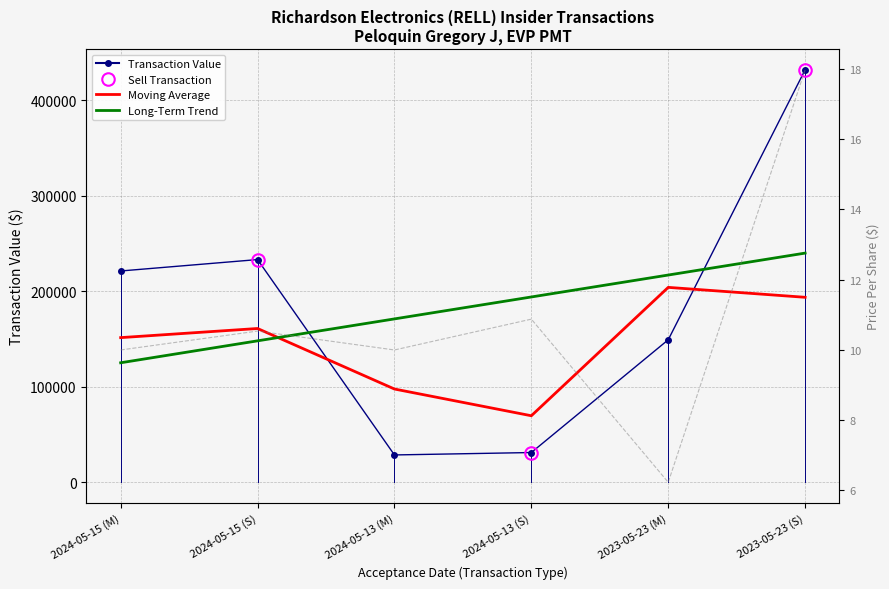

Reading left to right, extract all data points from this chart.

transactionValue: 2024-05-15 (M)=221119.0	2024-05-15 (S)=233055.0	2024-05-13 (M)=28631.0	2024-05-13 (S)=31153.0	2023-05-23 (M)=149130.0	2023-05-23 (S)=431628.0
transactionPricePerShare: 2024-05-15 (M)=10.0	2024-05-15 (S)=10.5	2024-05-13 (M)=10.0	2024-05-13 (S)=10.9	2023-05-23 (M)=6.2	2023-05-23 (S)=18.0